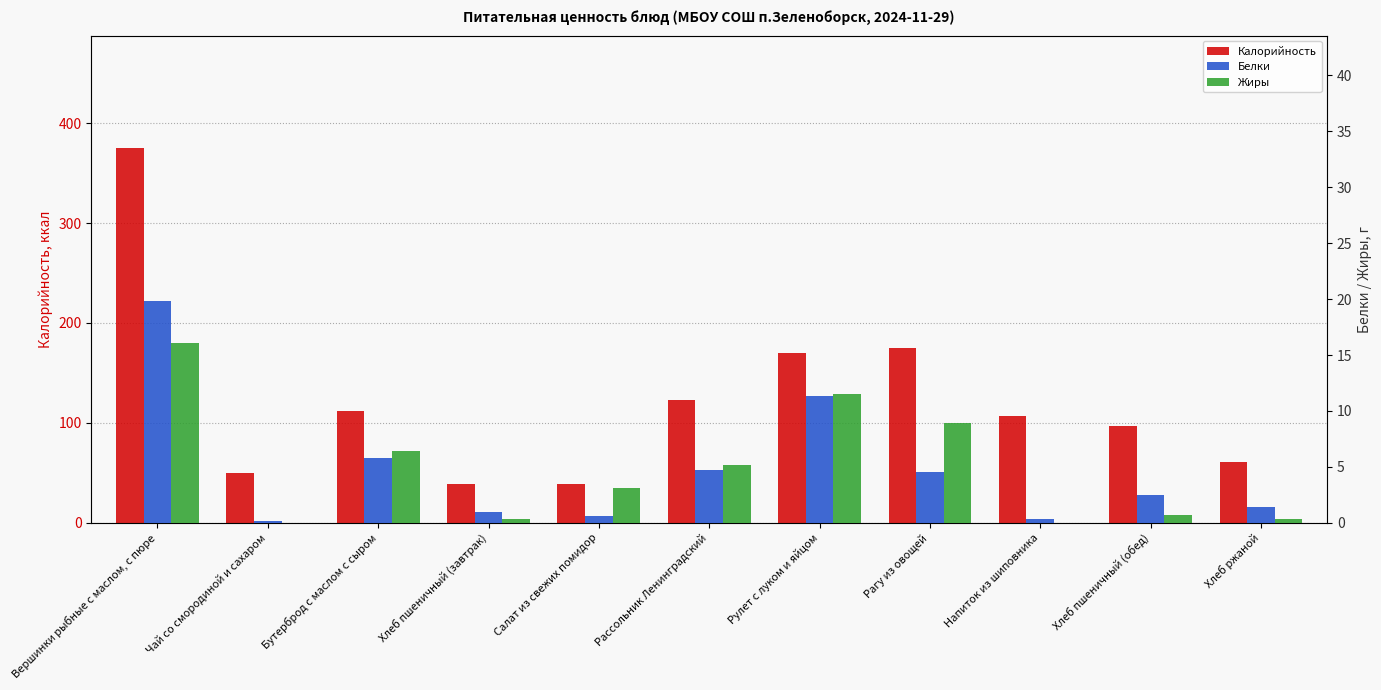

Reading left to right, list all the values displayed in this chart.

Калорийность: 375.0	50.0	112.0	39.0	39.0	123.0	170.0	175.0	107.0	97.0	61.0
Белки: 19.8	0.2	5.8	1.0	0.6	4.7	11.3	4.5	0.3	2.5	1.4
Жиры: 16.1	0.0	6.4	0.3	3.1	5.2	11.5	8.9	0.0	0.7	0.3